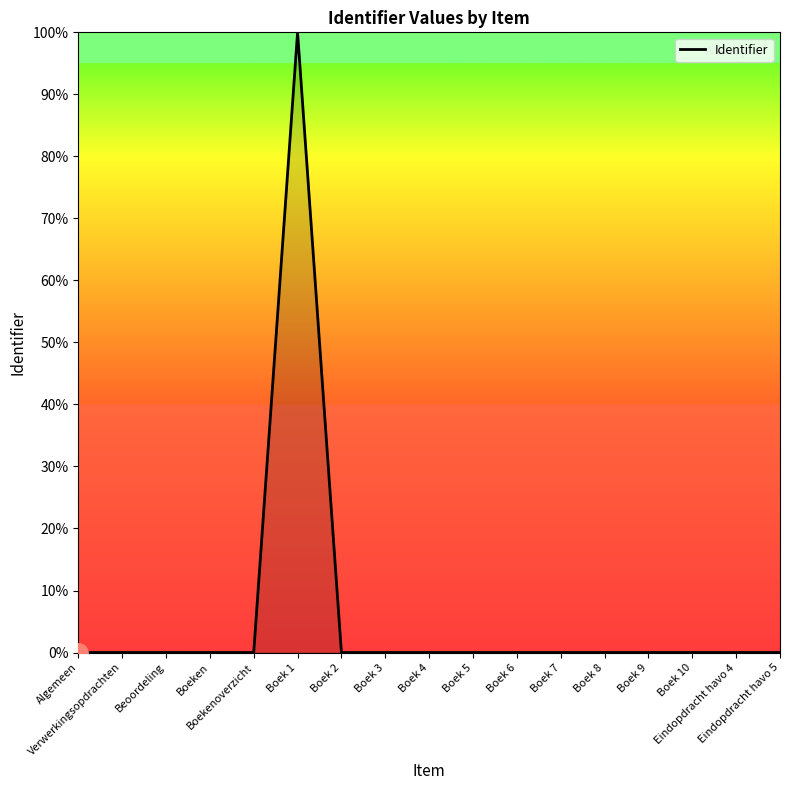

What is the greatest value displayed?

100.0